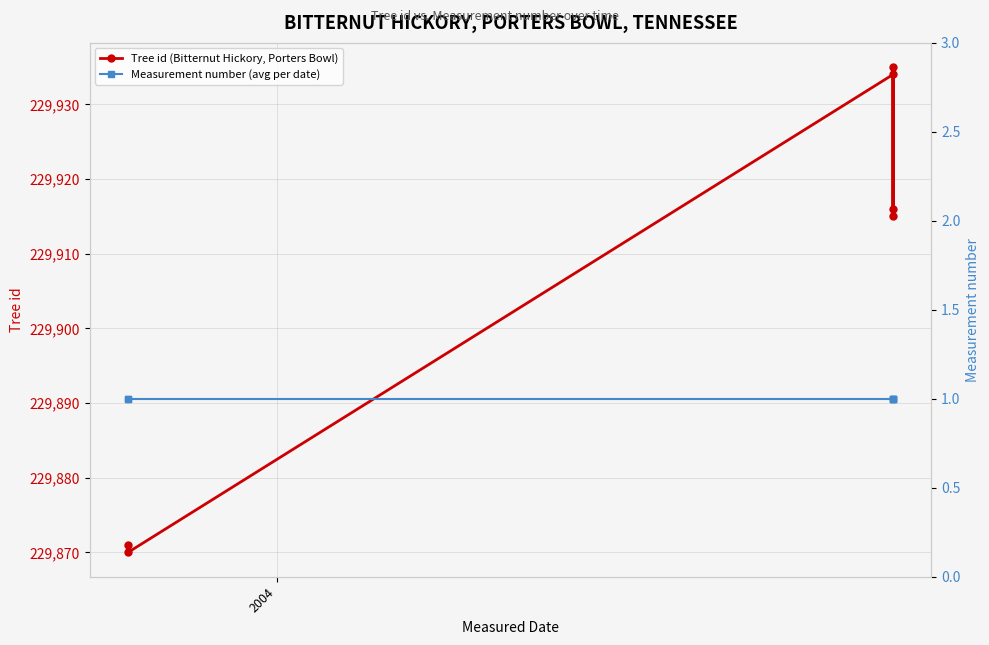

Rank the series by their average value, from lowest to highest.

Measurement number (avg per date), Tree id (Bitternut Hickory, Porters Bowl)